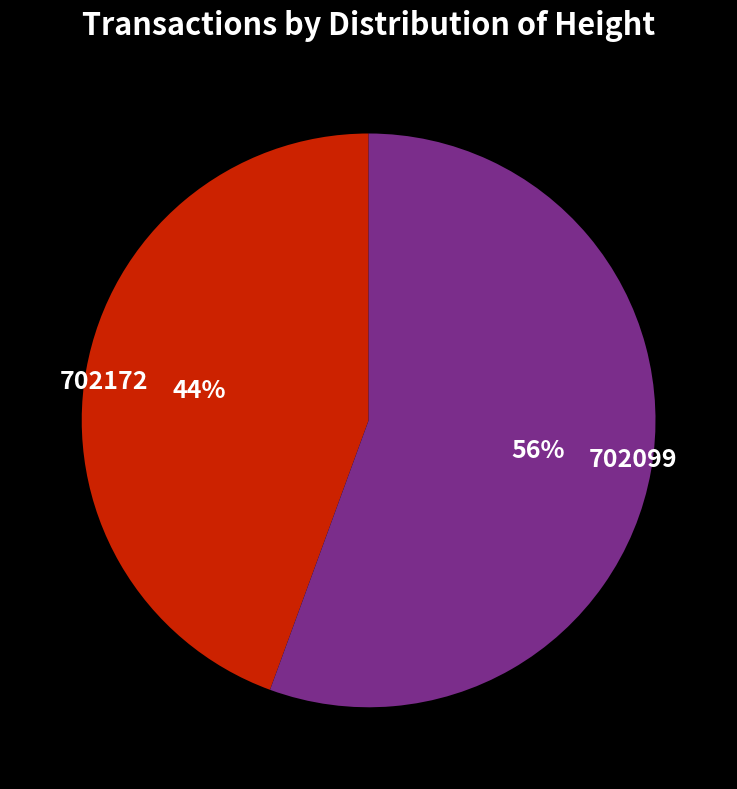

Do 702099 and 702172 together represent more than half of the pie?

Yes